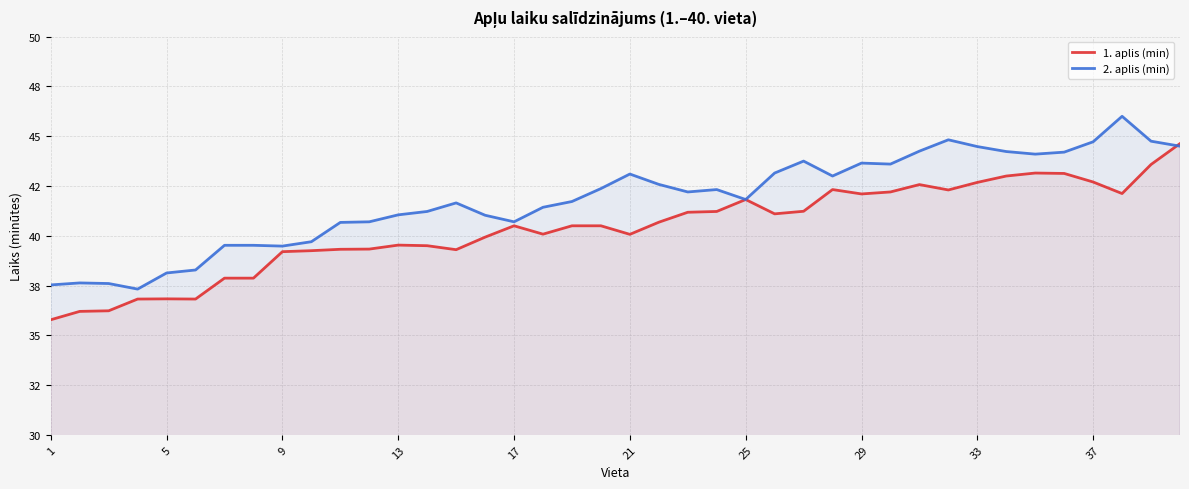

Reading right to left, list all the values displayed in this chart.

1. aplis (min): 44.6	43.6	42.1	42.7	43.1	43.1	43.0	42.7	42.3	42.6	42.2	42.1	42.3	41.2	41.1	41.8	41.2	41.2	40.7	40.1	40.5	40.5	40.1	40.5	39.9	39.3	39.5	39.5	39.3	39.3	39.2	39.2	37.9	37.9	36.8	36.8	36.8	36.2	36.2	35.8
2. aplis (min): 44.5	44.8	46.0	44.7	44.2	44.1	44.2	44.5	44.8	44.2	43.6	43.6	43.0	43.8	43.1	41.8	42.3	42.2	42.6	43.1	42.4	41.7	41.4	40.7	41.0	41.6	41.2	41.0	40.7	40.7	39.7	39.5	39.5	39.5	38.3	38.1	37.3	37.6	37.6	37.5